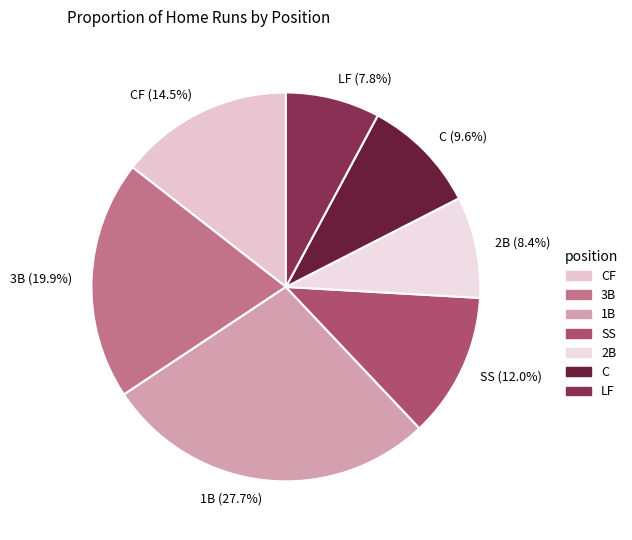

To the nearest percent, what is the combined percentage of 1B and LF?

36%